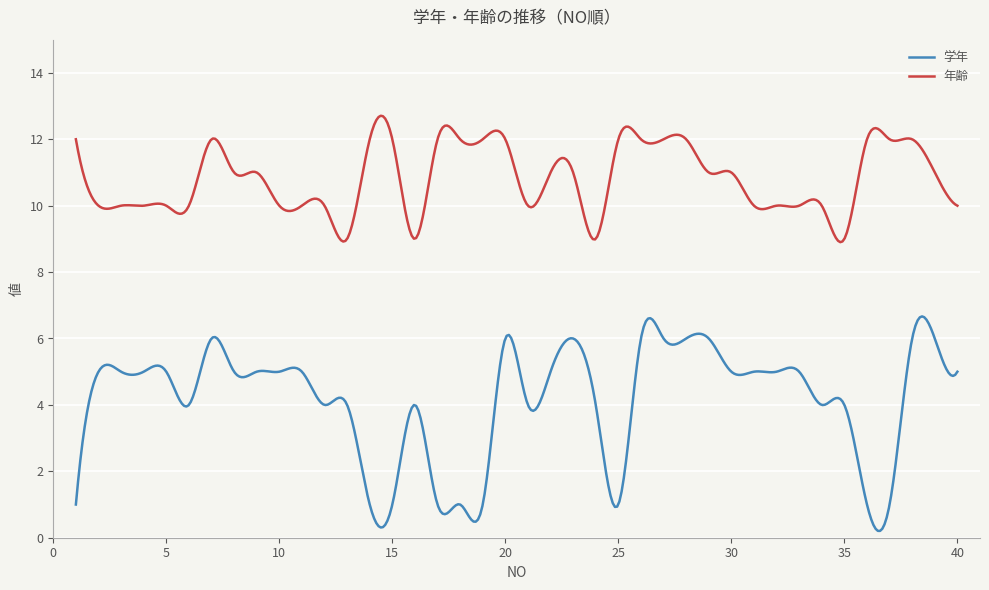

What is the maximum value shown in the chart?

12.7